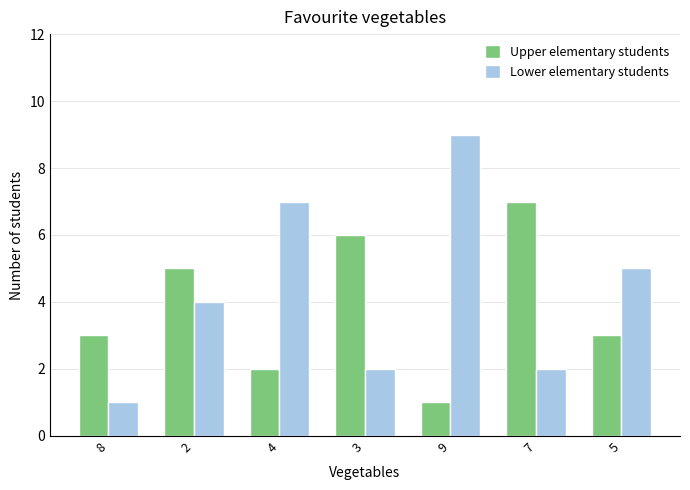

Reading right to left, transcribe all the data shown in this chart.

Upper elementary students: 5=3	7=7	9=1	3=6	4=2	2=5	8=3
Lower elementary students: 5=5	7=2	9=9	3=2	4=7	2=4	8=1